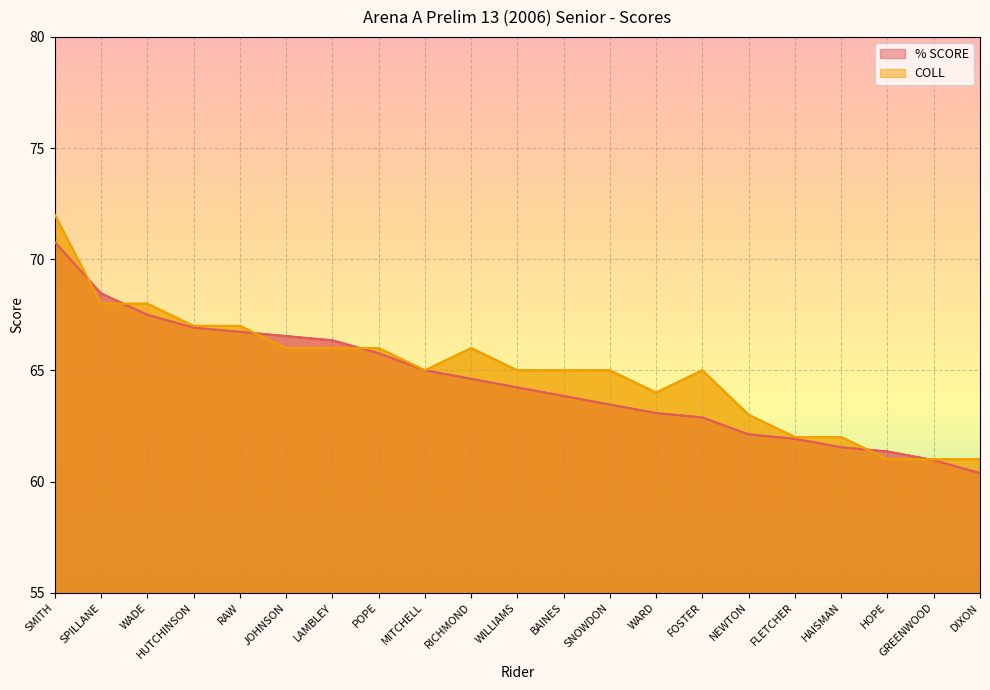

The % SCORE series shows 66.5 at JOHNSON. True or false?

True